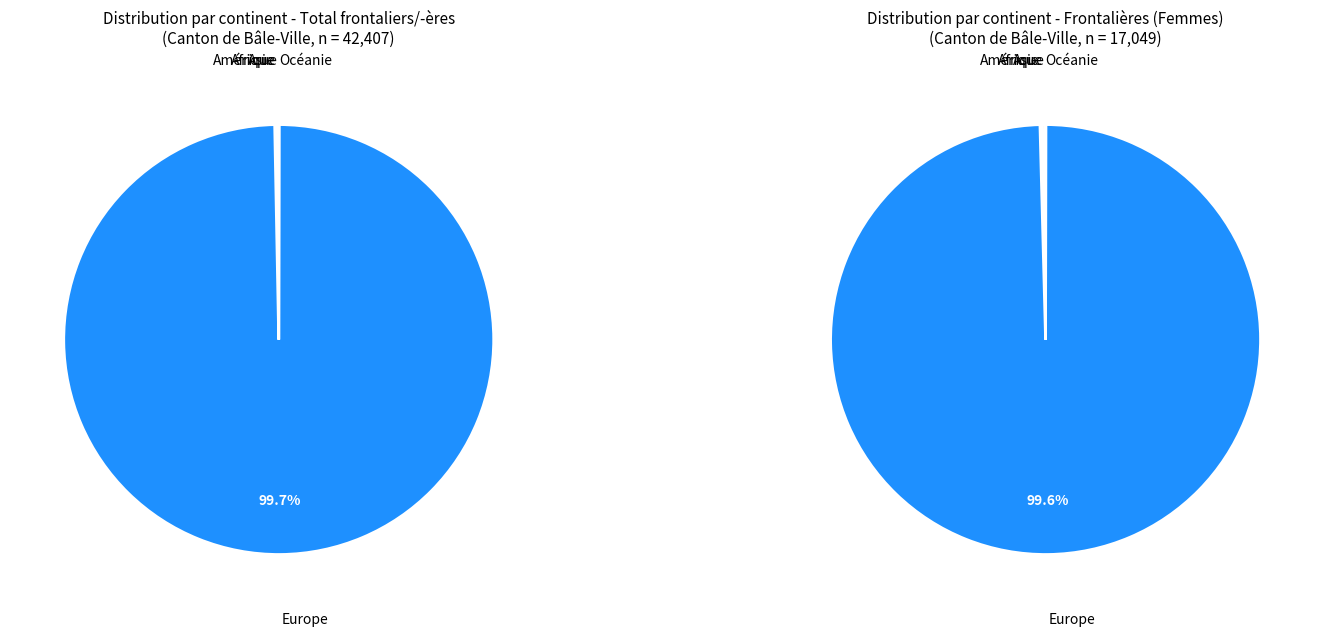

What is the total percentage of Océanie and Europe?

99.7%